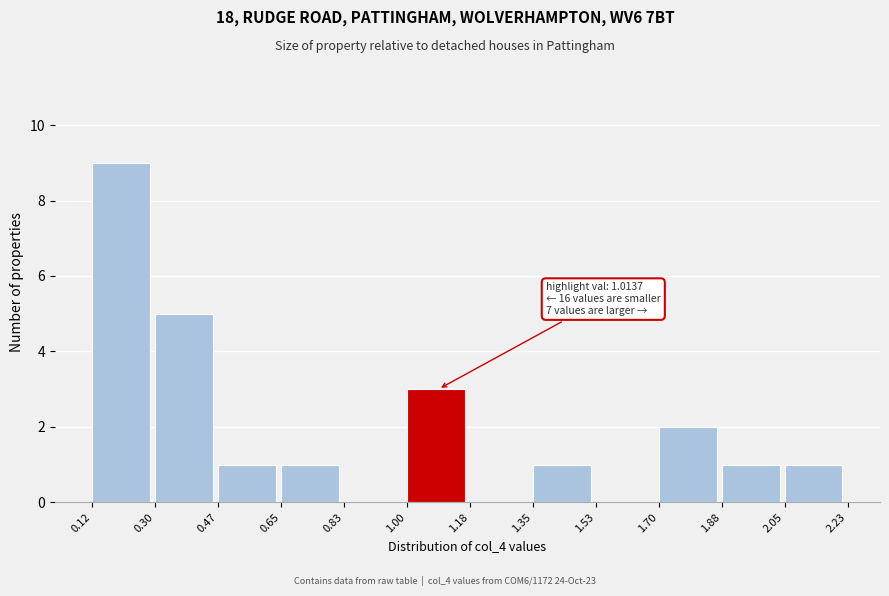

Over which range of the x-axis is the bar tallest?

0.12 to 0.30